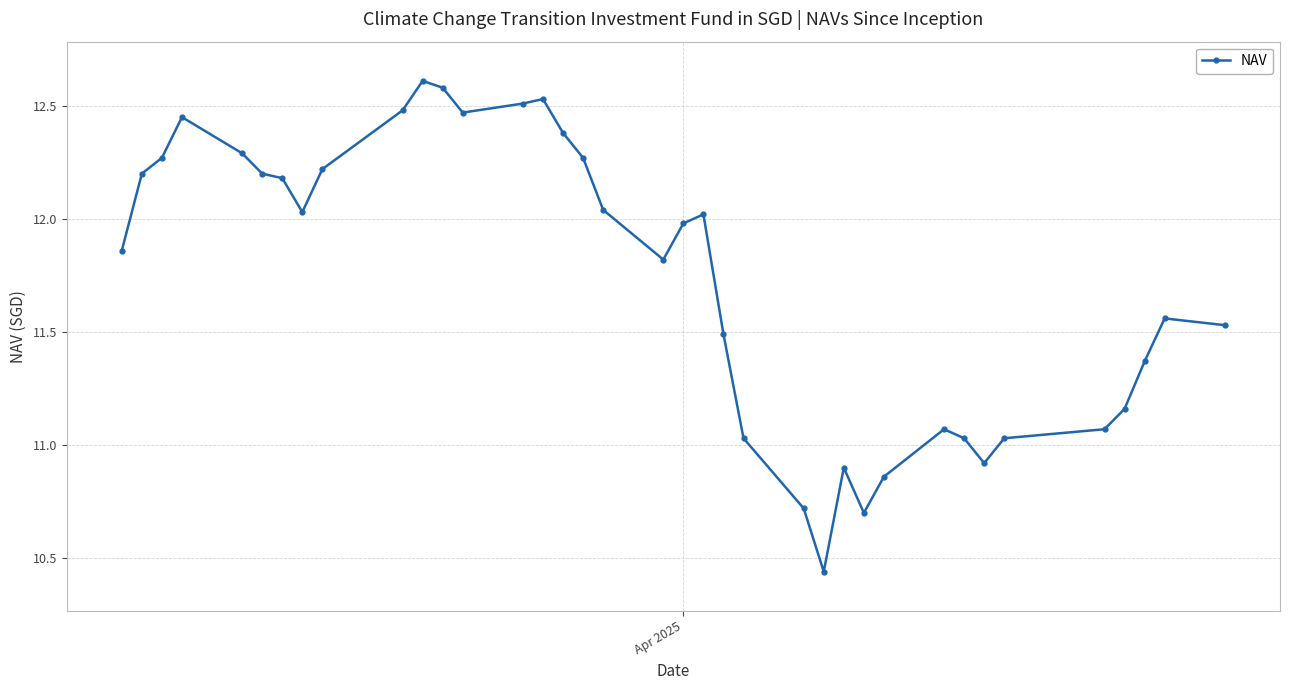

What is the difference between the second highest and minimum values?

2.1